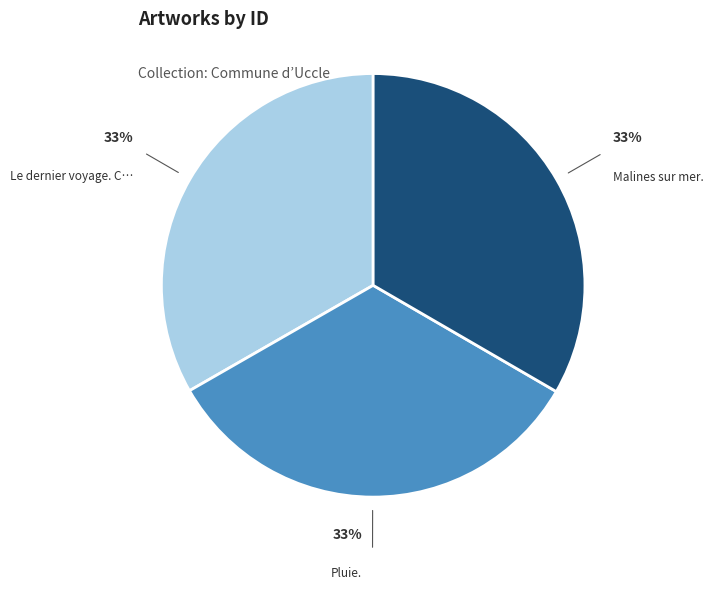

To the nearest percent, what is the average slice percentage?

33%